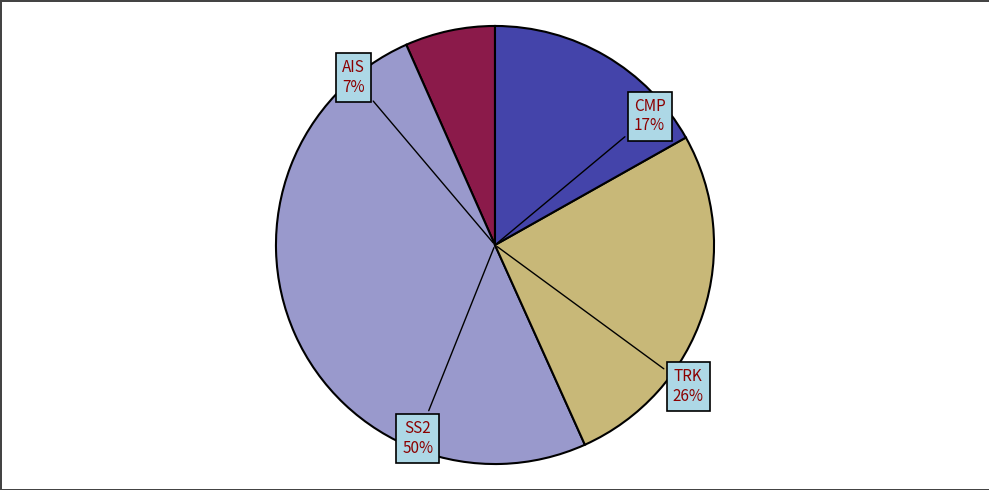

Does SS2 represent more than half of the total?

Yes